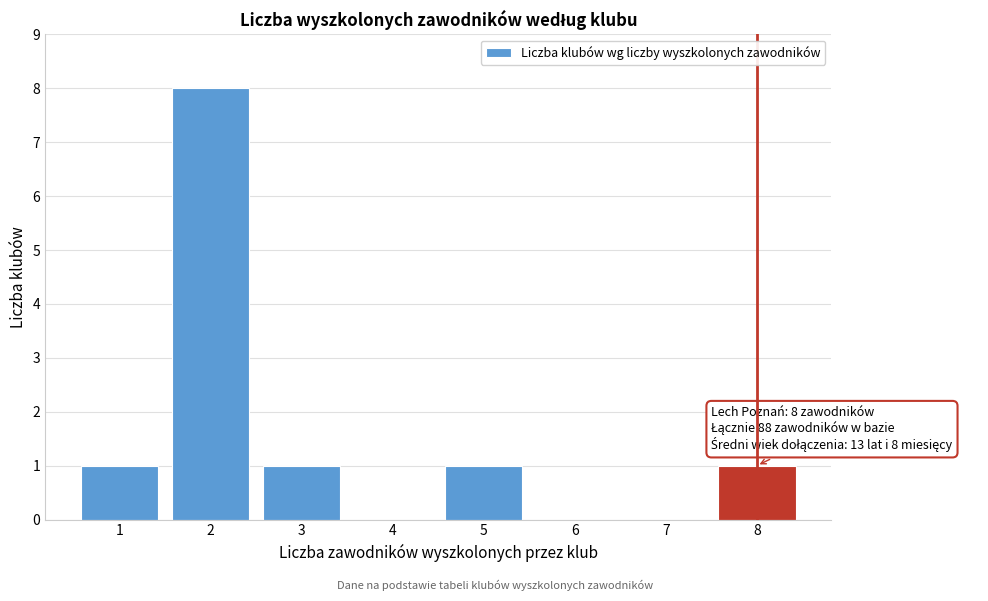

Reading left to right, list all the values displayed in this chart.

1=1	2=8	3=1	4=0	5=1	6=0	7=0	8=1